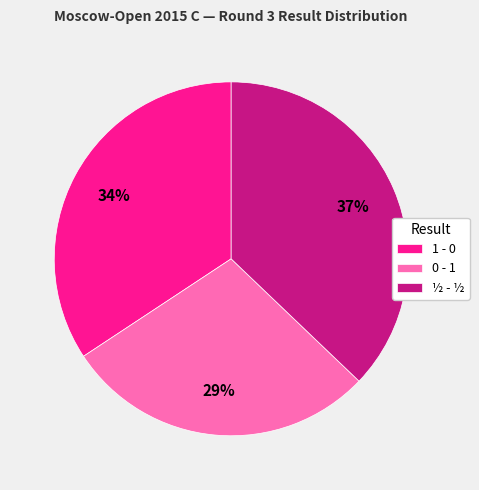

Count the number of slices in the pie.

3